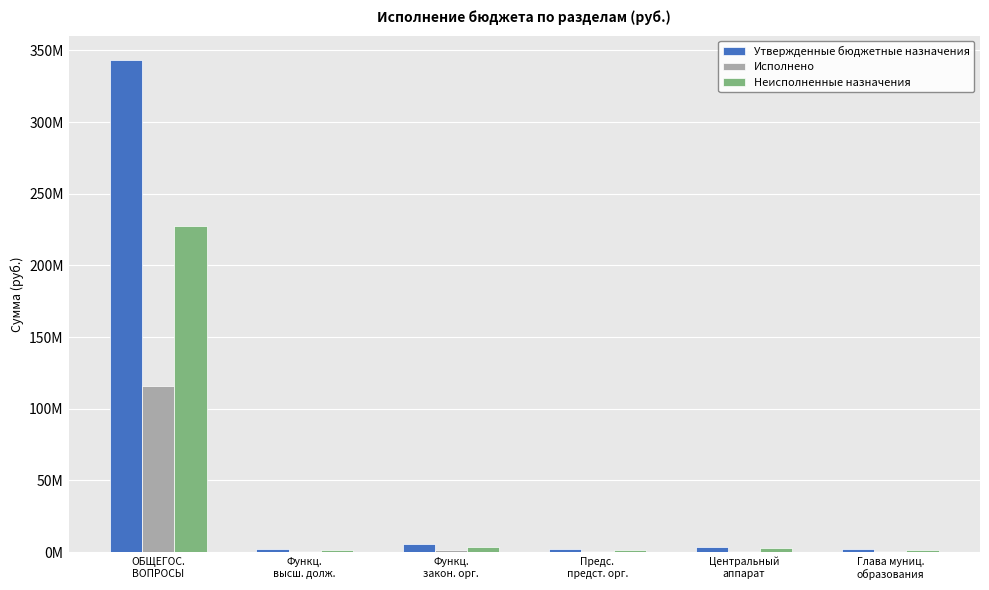

Are the bars grouped side by side (vs. stacked)?

Yes